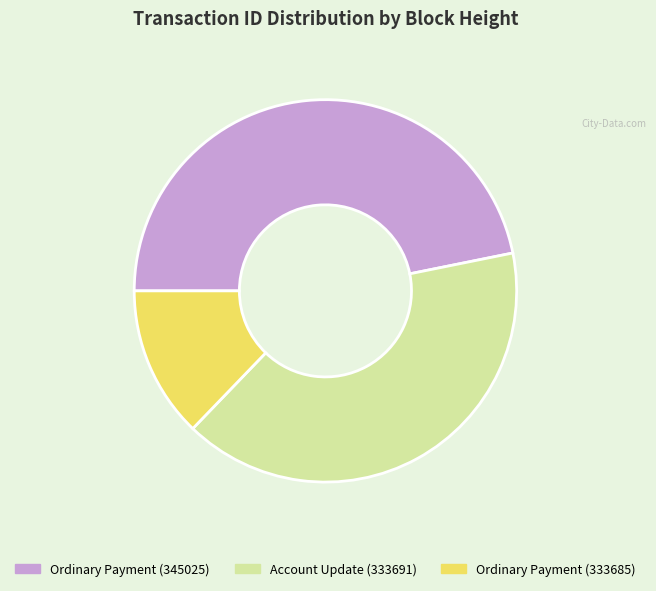

Do Account Update (333691) and Ordinary Payment (333685) together represent more than half of the pie?

Yes